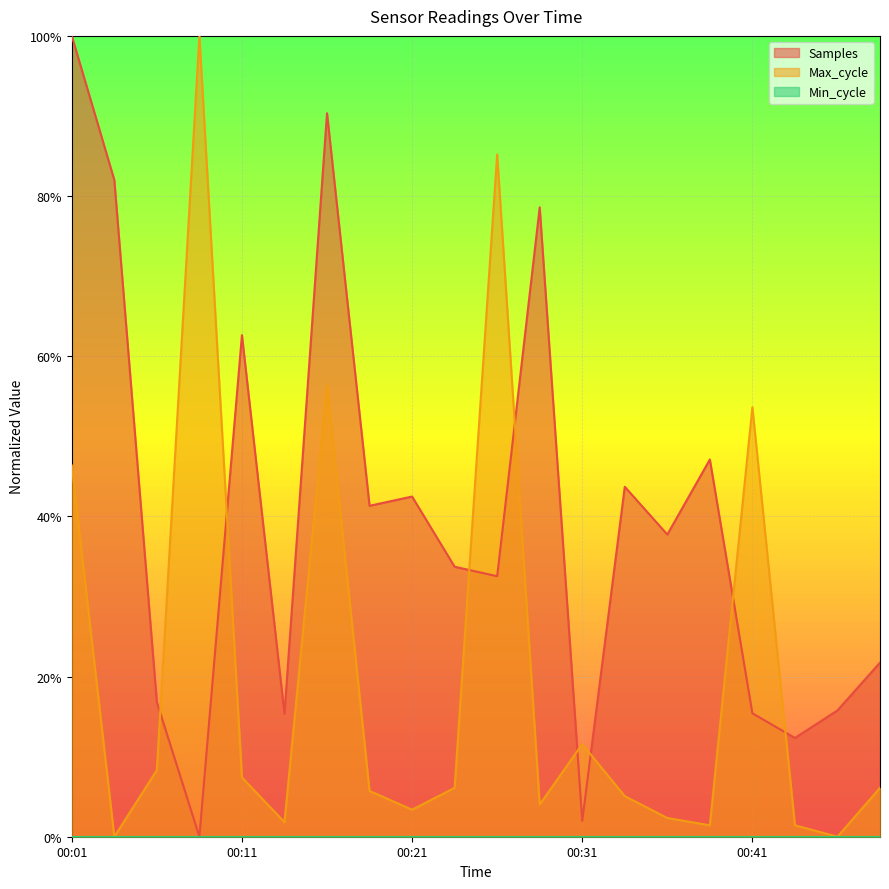

Is the value of Max_cycle at 00:34 greater than the value of Samples at 00:16?

No